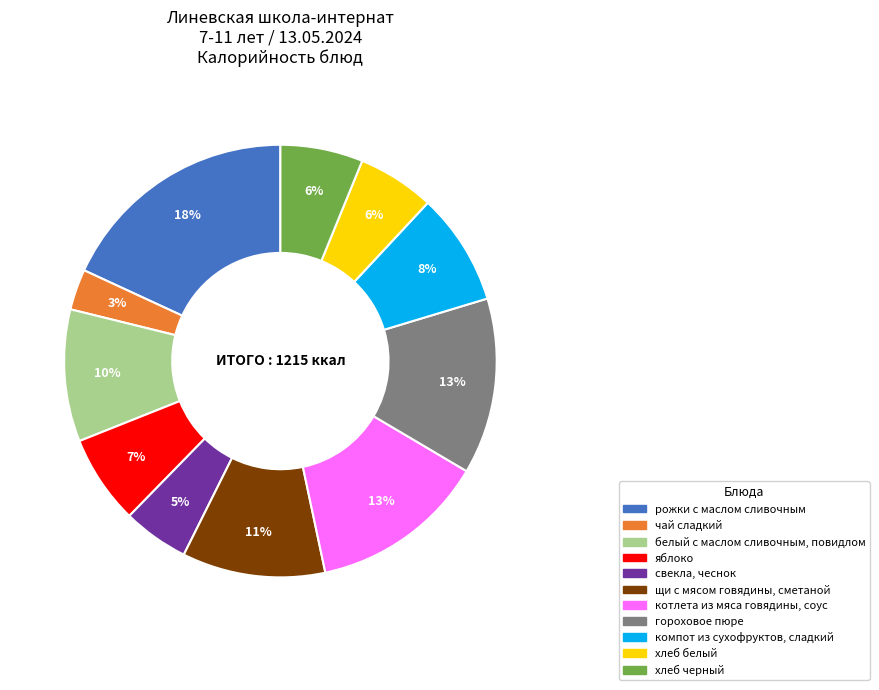

What is the ratio of the value at хлеб белый to the value at рожки с маслом сливочным?

0.3